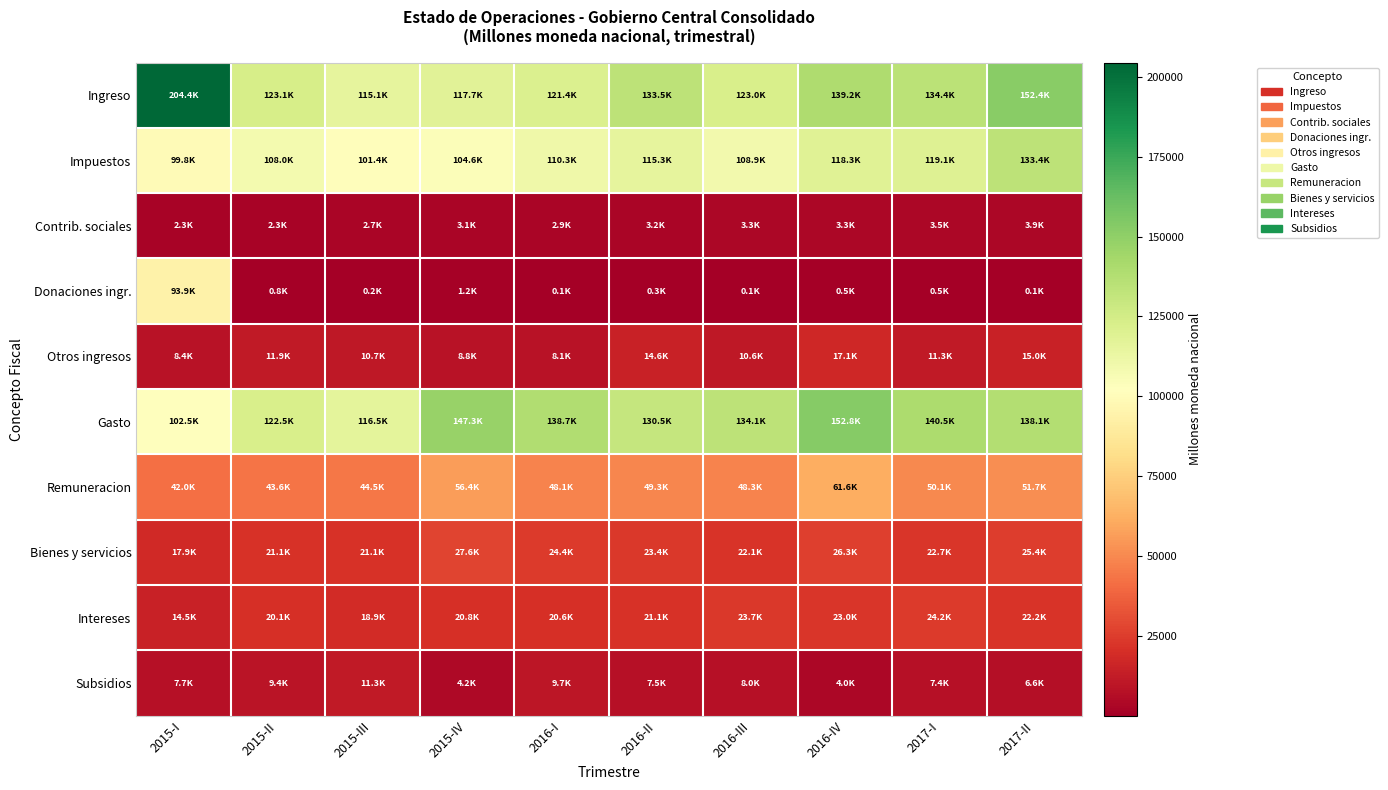

Reading left to right, transcribe all the data shown in this chart.

Ingreso: 2015-I=204437.3	2015-II=123056.4	2015-III=115110.8	2015-IV=117666.9	2016-I=121406.6	2016-II=133466.0	2016-III=122952.9	2016-IV=139232.9	2017-I=134394.5	2017-II=152421.4
Impuestos: 2015-I=99826.1	2015-II=108030.4	2015-III=101438.4	2015-IV=104570.8	2016-I=110322.8	2016-II=115269.0	2016-III=108945.9	2016-IV=118326.6	2017-I=119100.4	2017-II=133433.5
Contrib. sociales: 2015-I=2281.3	2015-II=2322.3	2015-III=2732.9	2015-IV=3138.5	2016-I=2918.2	2016-II=3208.0	2016-III=3315.1	2016-IV=3309.7	2017-I=3514.4	2017-II=3887.0
Donaciones ingr.: 2015-I=93933.4	2015-II=821.2	2015-III=205.2	2015-IV=1197.7	2016-I=79.0	2016-II=342.1	2016-III=119.4	2016-IV=483.2	2017-I=453.1	2017-II=88.0
Otros ingresos: 2015-I=8396.6	2015-II=11882.5	2015-III=10734.3	2015-IV=8759.9	2016-I=8086.6	2016-II=14647.0	2016-III=10572.6	2016-IV=17113.4	2017-I=11326.6	2017-II=15013.0
Gasto: 2015-I=102452.2	2015-II=122534.3	2015-III=116512.7	2015-IV=147269.4	2016-I=138663.1	2016-II=130515.5	2016-III=134121.2	2016-IV=152769.4	2017-I=140473.2	2017-II=138117.6
Remuneracion: 2015-I=42001.0	2015-II=43641.5	2015-III=44541.6	2015-IV=56410.4	2016-I=48137.7	2016-II=49275.4	2016-III=48257.9	2016-IV=61635.7	2017-I=50122.0	2017-II=51697.0
Bienes y servicios: 2015-I=17938.7	2015-II=21097.8	2015-III=21137.6	2015-IV=27626.4	2016-I=24422.5	2016-II=23383.5	2016-III=22149.5	2016-IV=26278.0	2017-I=22657.6	2017-II=25439.8
Intereses: 2015-I=14519.8	2015-II=20117.3	2015-III=18850.5	2015-IV=20768.2	2016-I=20620.9	2016-II=21125.3	2016-III=23681.9	2016-IV=22958.7	2017-I=24240.3	2017-II=22159.4
Subsidios: 2015-I=7694.5	2015-II=9399.8	2015-III=11310.4	2015-IV=4183.8	2016-I=9711.6	2016-II=7510.7	2016-III=8027.4	2016-IV=4019.4	2017-I=7350.7	2017-II=6566.4